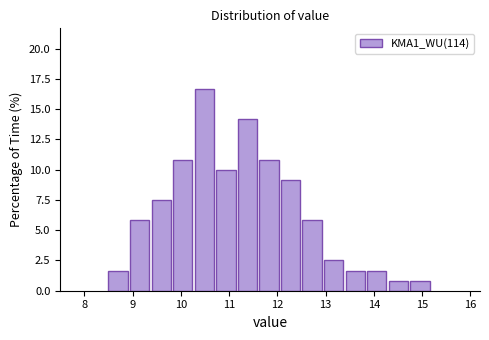

Reading left to right, list every bar in this chart as the range it spans on the x-axis followed by its height. Neither the bar edges nor the heights are printed on the chart, so give them approximately, as read against the axes.

8.5 to 8.9: 1.5
8.9 to 9.4: 6.0
9.4 to 9.8: 7.5
9.8 to 10.3: 11.0
10.3 to 10.7: 16.5
10.7 to 11.2: 10.0
11.2 to 11.6: 14.0
11.6 to 12.1: 11.0
12.1 to 12.5: 9.0
12.5 to 13.0: 6.0
13.0 to 13.4: 2.5
13.4 to 13.9: 1.5
13.9 to 14.3: 1.5
14.3 to 14.8: 1.0
14.8 to 15.2: 1.0